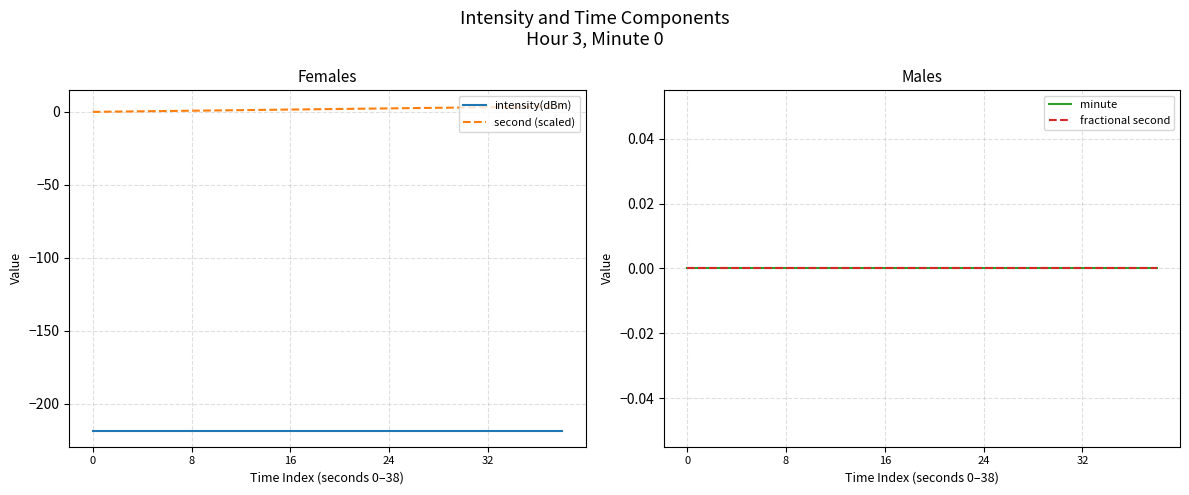

Reading left to right, extract all data points from this chart.

intensity(dBm): -218.4	-218.4	-218.4	-218.4	-218.4	-218.4	-218.4	-218.4	-218.4	-218.4	-218.4	-218.4	-218.4	-218.4	-218.4	-218.4	-218.4	-218.4	-218.4	-218.4
second (scaled): 0.0	0.2	0.4	0.6	0.8	1.0	1.2	1.4	1.6	1.8	2.0	2.2	2.4	2.6	2.8	3.0	3.2	3.4	3.6	3.8
minute: 0.0	0.0	0.0	0.0	0.0	0.0	0.0	0.0	0.0	0.0	0.0	0.0	0.0	0.0	0.0	0.0	0.0	0.0	0.0	0.0
fractional second: 0.0	0.0	0.0	0.0	0.0	0.0	0.0	0.0	0.0	0.0	0.0	0.0	0.0	0.0	0.0	0.0	0.0	0.0	0.0	0.0